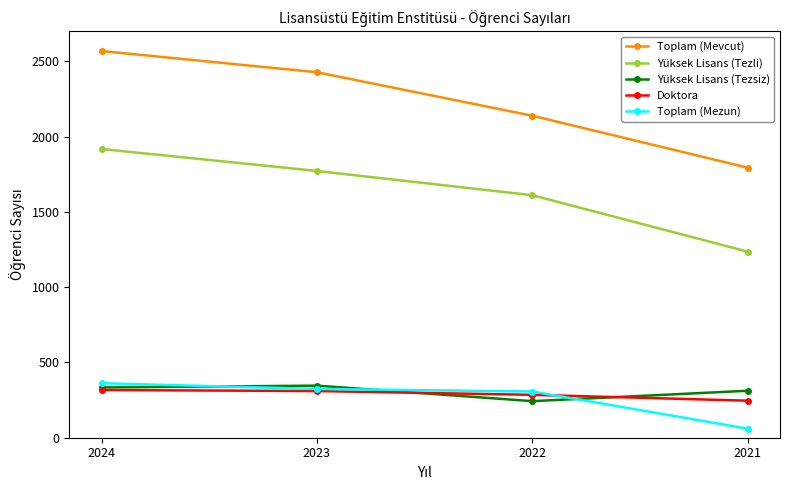

True or false: Toplam (Mezun) has a value of 60 at 2021.

True